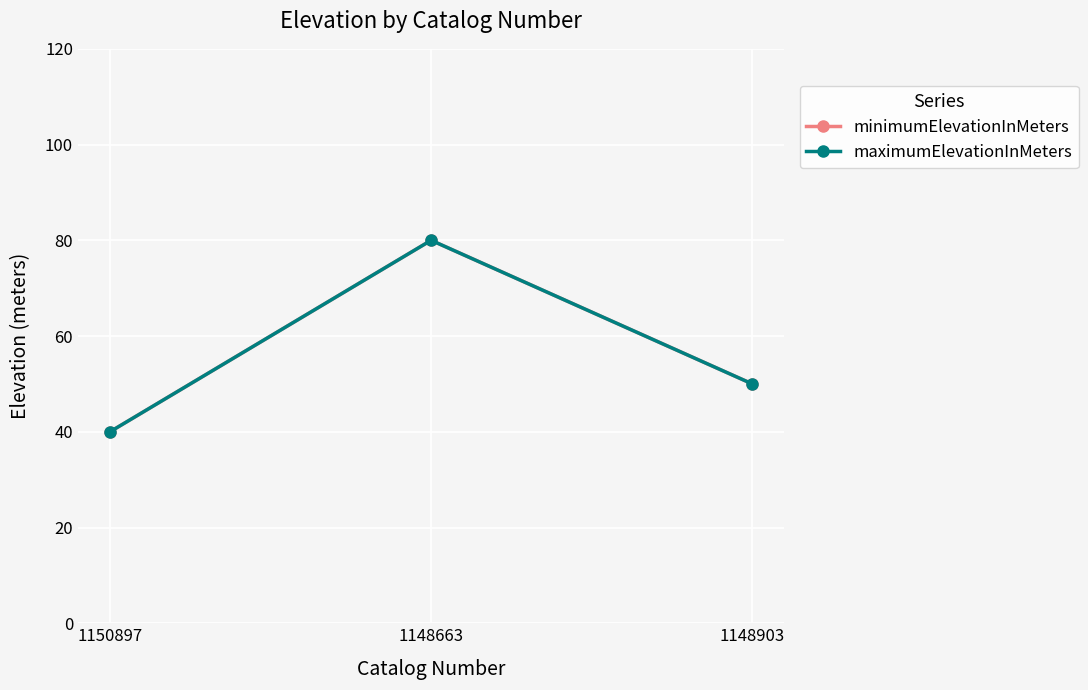

Count the number of data series in this chart.

2